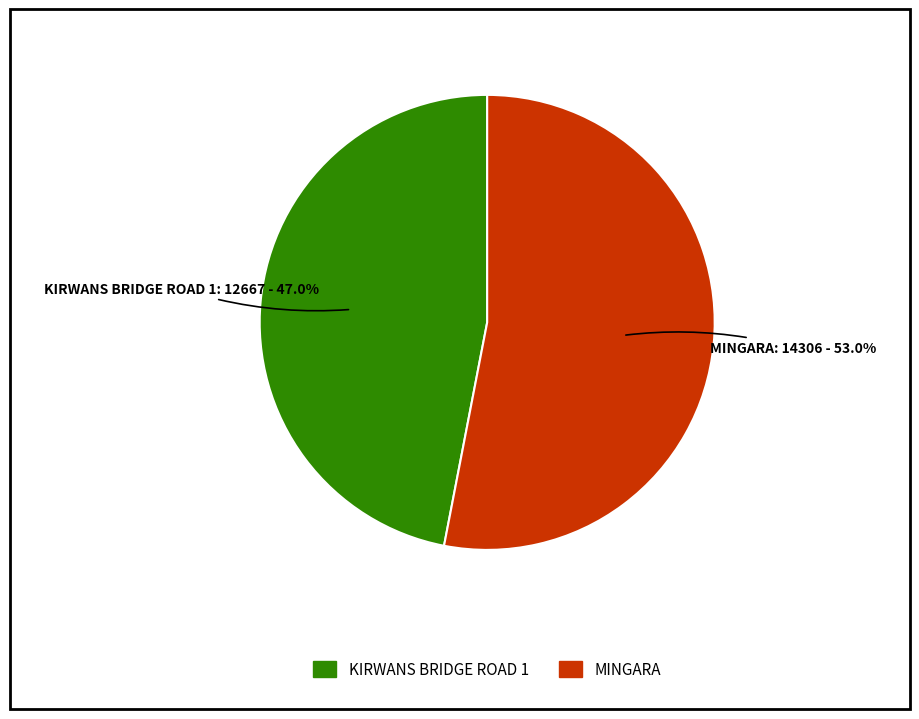

Which slice is the smallest?

KIRWANS BRIDGE ROAD 1